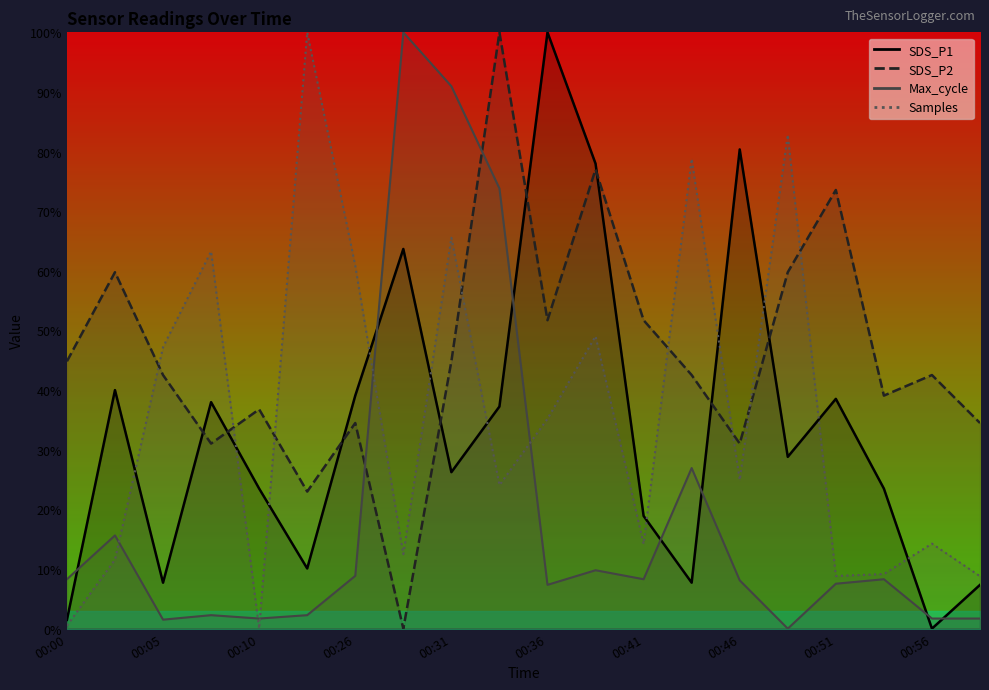

What is the difference between the highest and lowest values at 11?

68.2